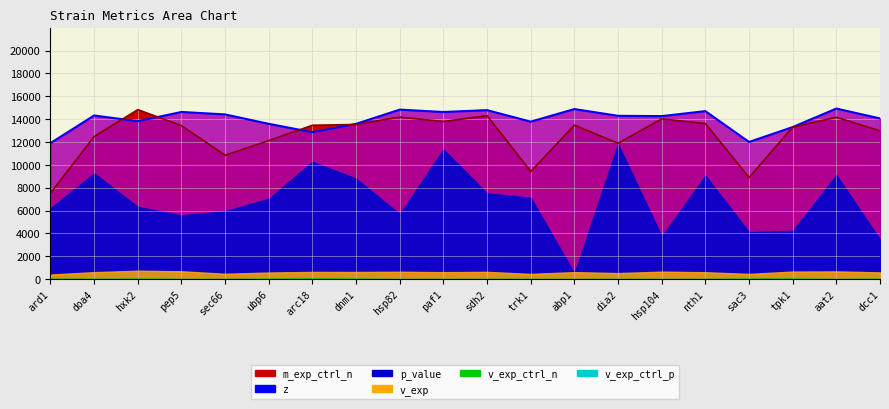

True or false: z (line) and m_exp_ctrl_n (line) intersect in this chart.

True